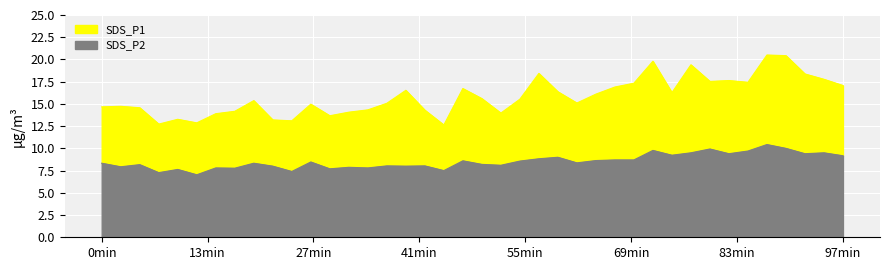

At how many categories does at least one series exceed 18?

5